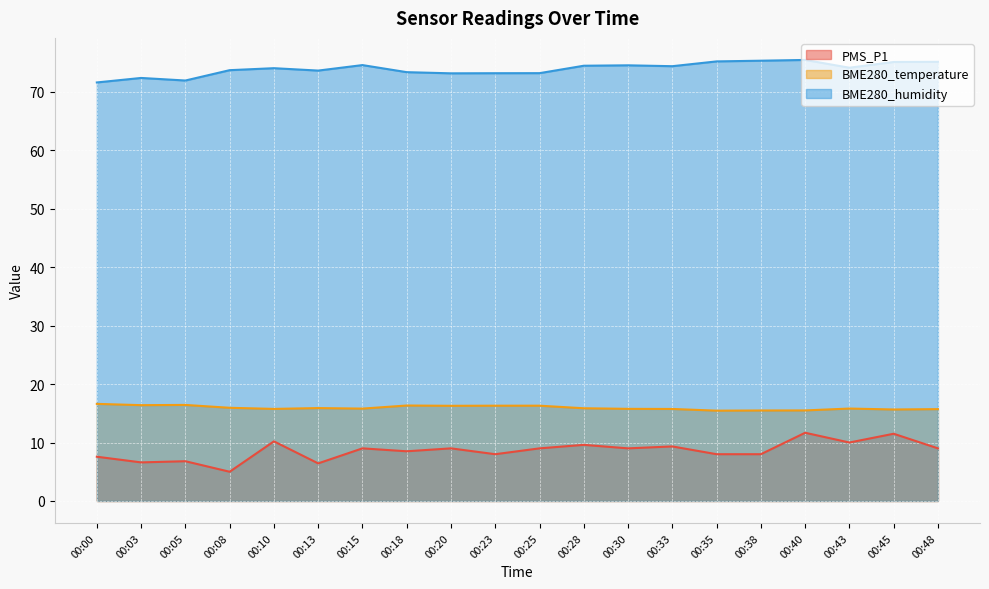

In BME280_humidity, how many points are higher than both neighbors (excluding endpoints)?

5